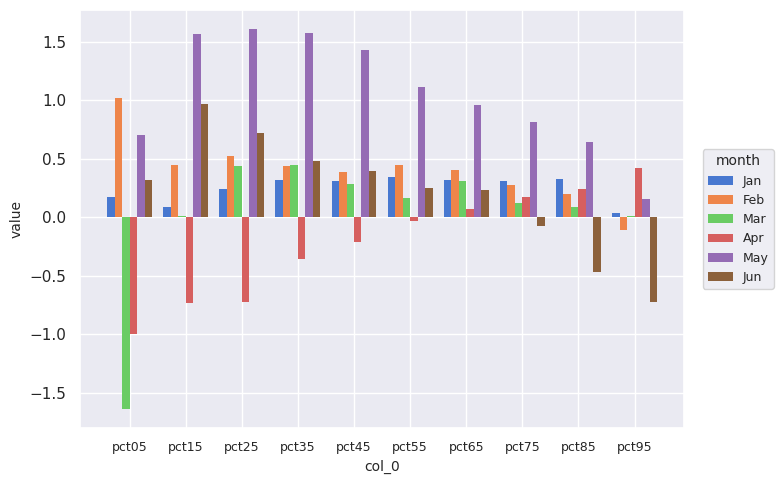

Which series has the largest total across all categories?

May